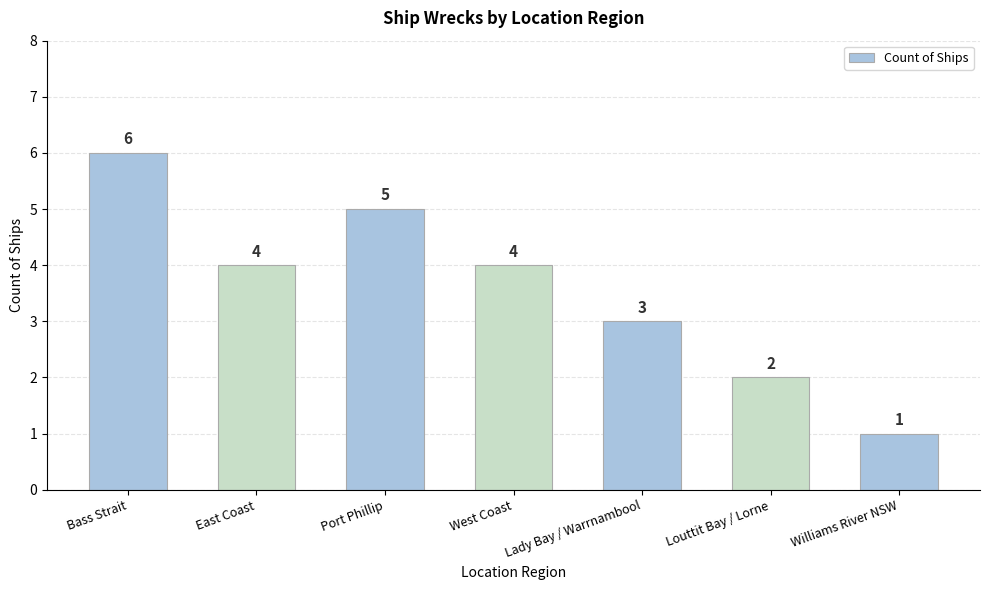

How many values are below 4?

3